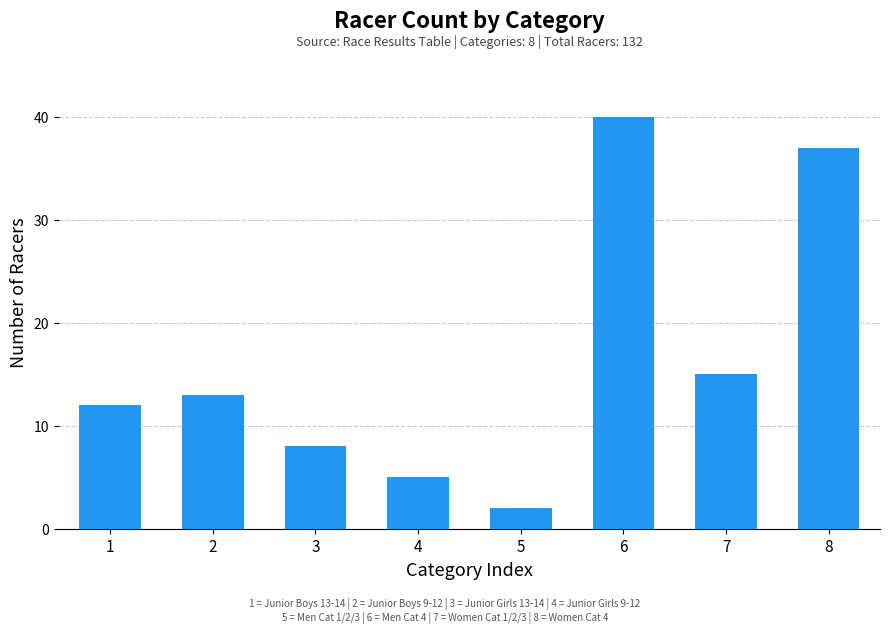

What is the value of the 5th bar from the left?

2